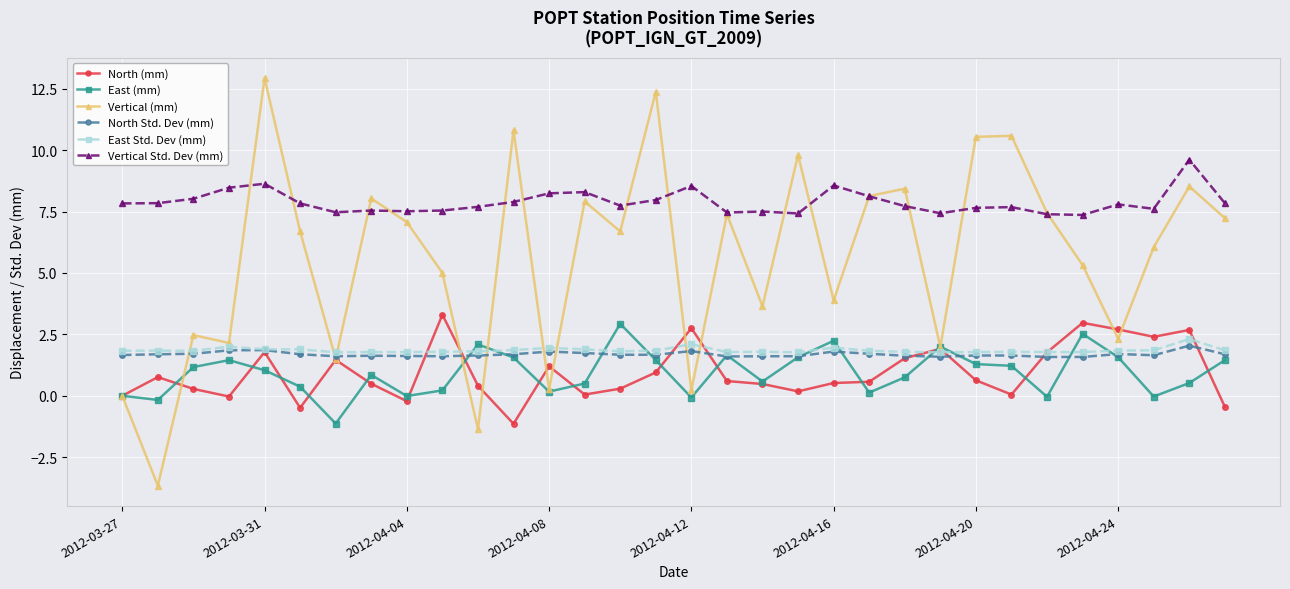

Which series has the largest total across all categories?

Vertical Std. Dev (mm)